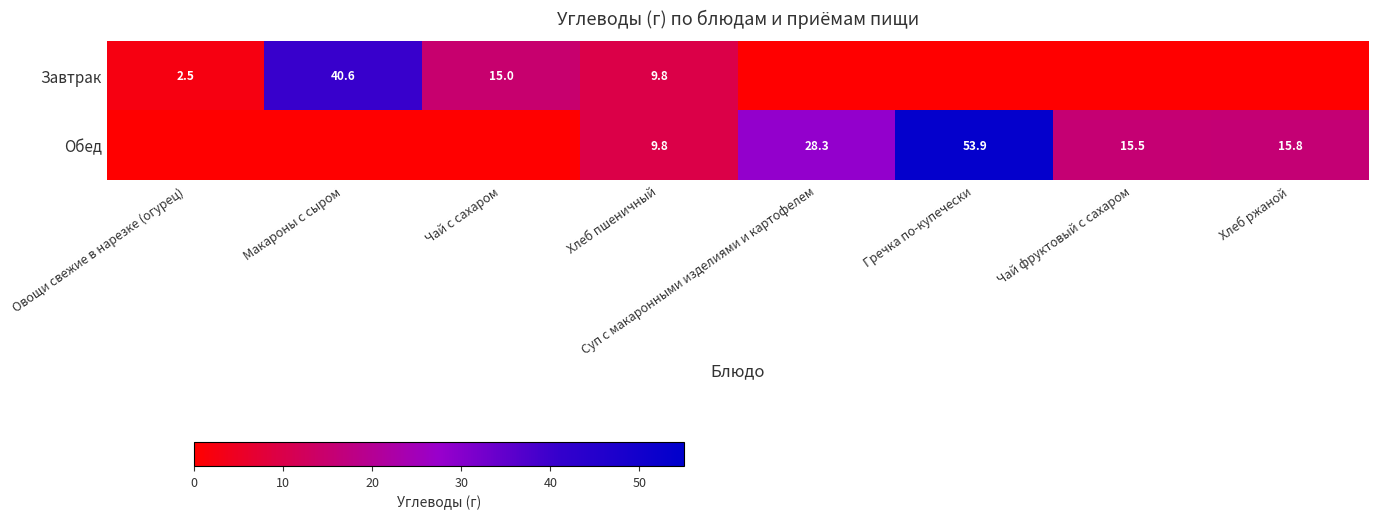

What is the sum of the Завтрак values at Чай с сахаром and Овощи свежие в нарезке (огурец)?

17.5